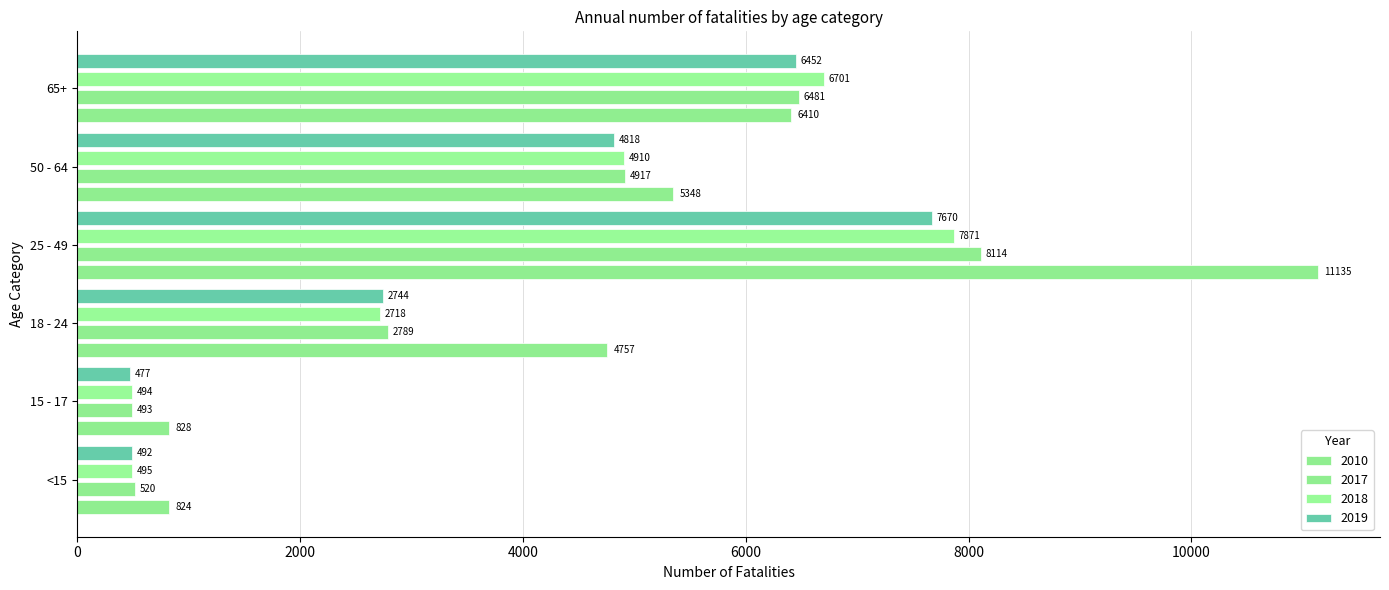

What is the smallest value displayed?

477